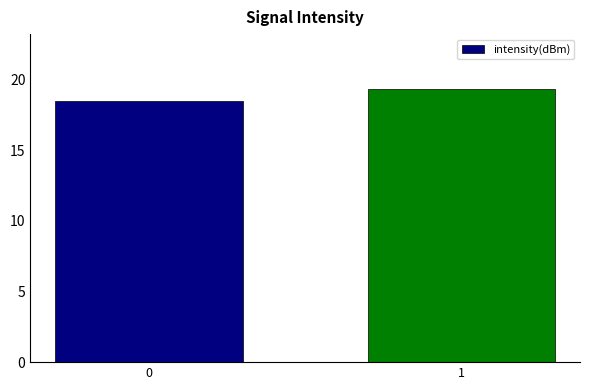

How many values are between 18 and 19?

1